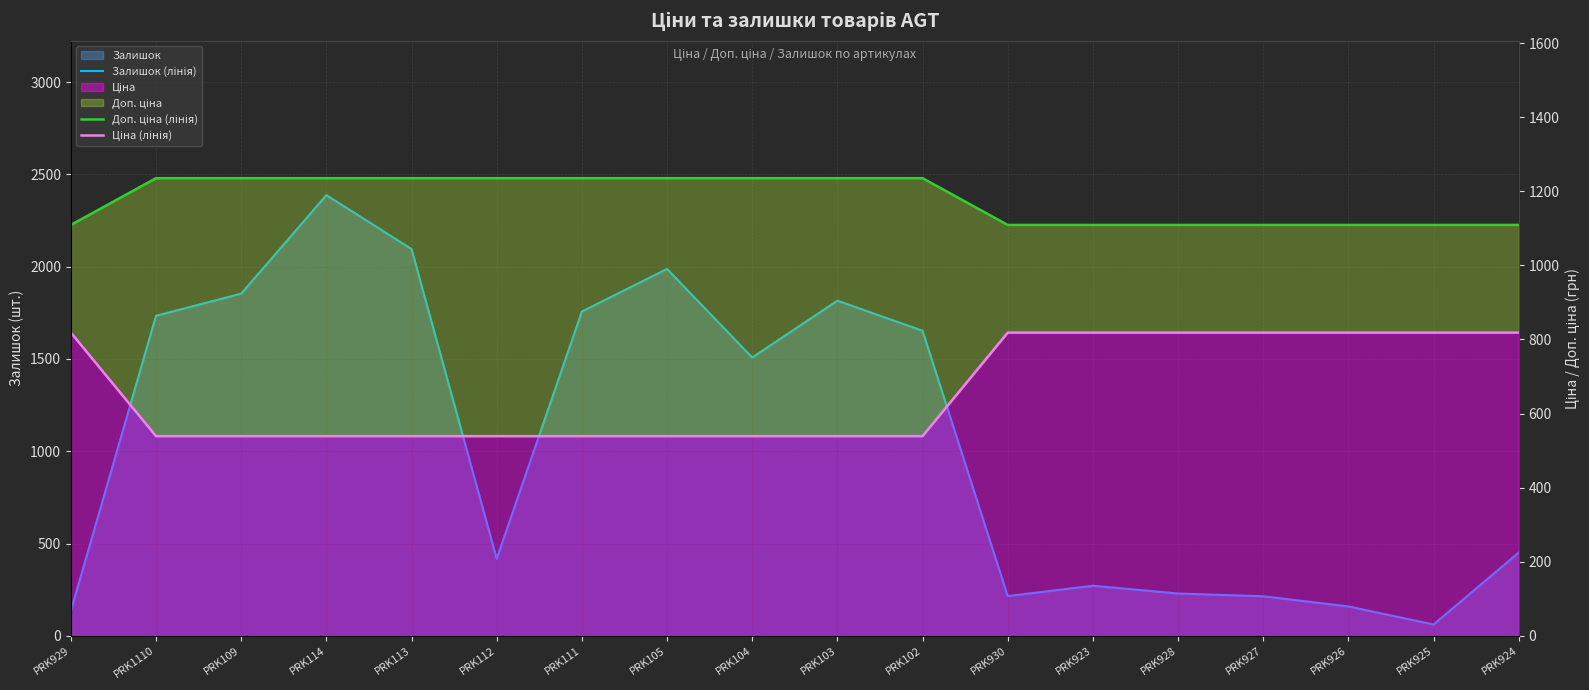

Is it true that Залишок (лінія) equals 2965.7 at PRK1110?

False